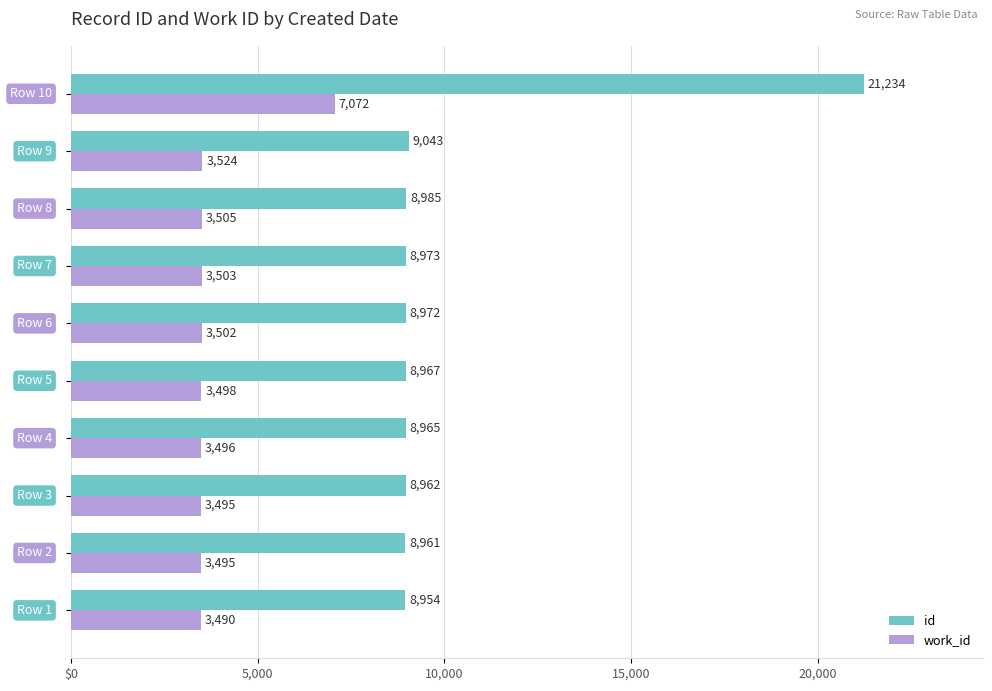

What are all the series names shown in the legend?

id, work_id